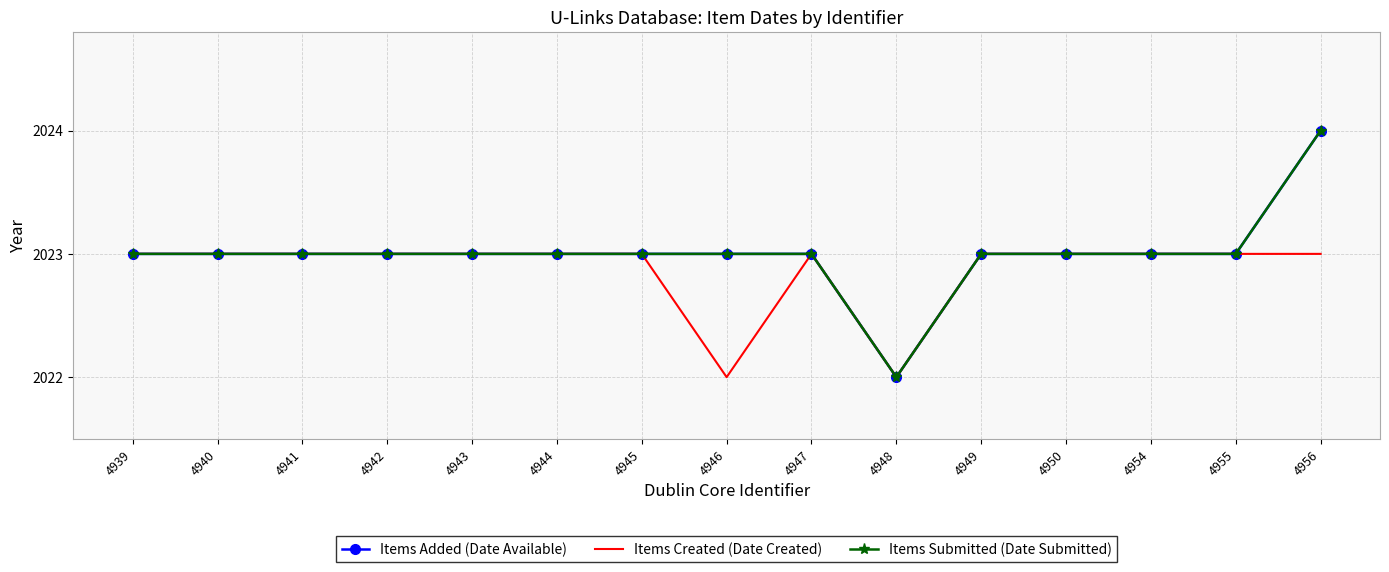

The value of Items Added (Date Available) at 4942 is 539. True or false?

False